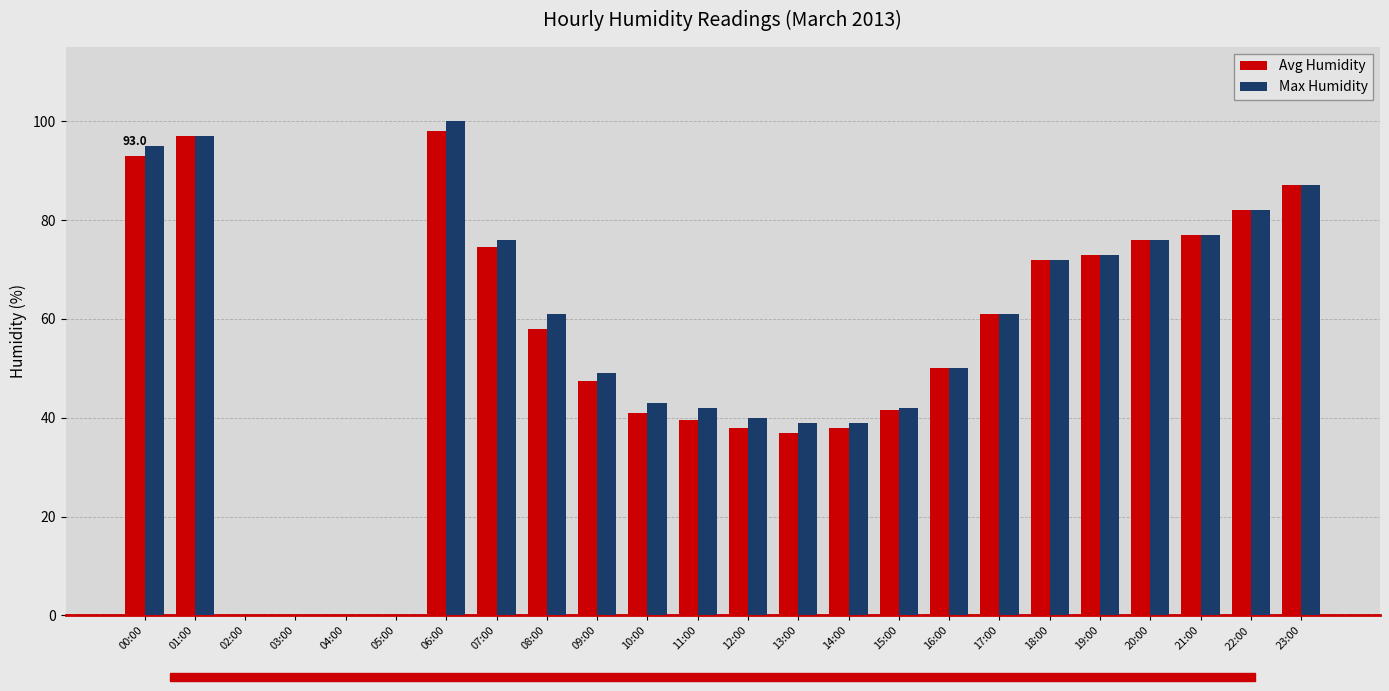

Is the value of Max Humidity at 21:00 greater than the value of Avg Humidity at 18:00?

Yes